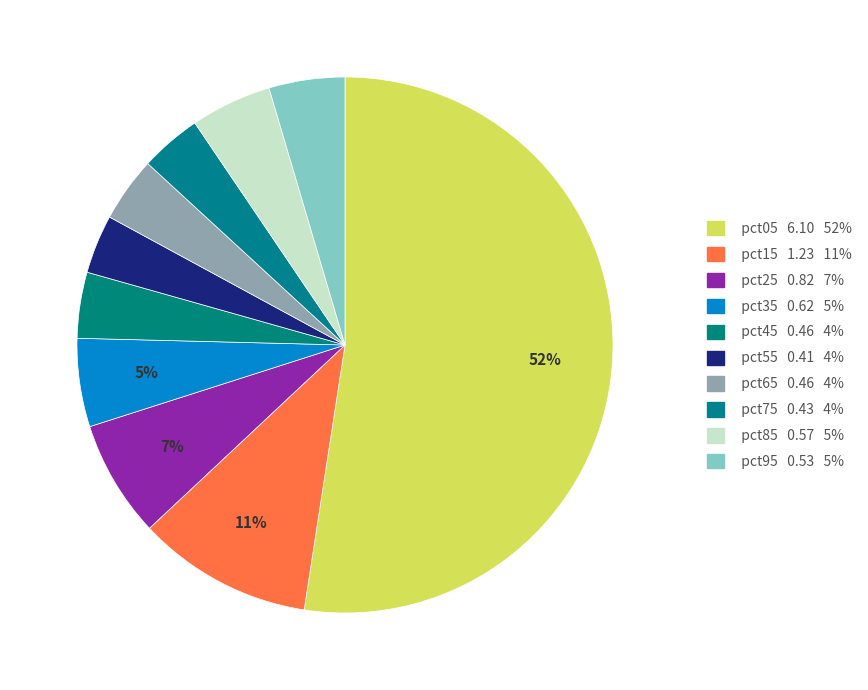

What percentage do pct65 and pct55 together represent?

7.5%